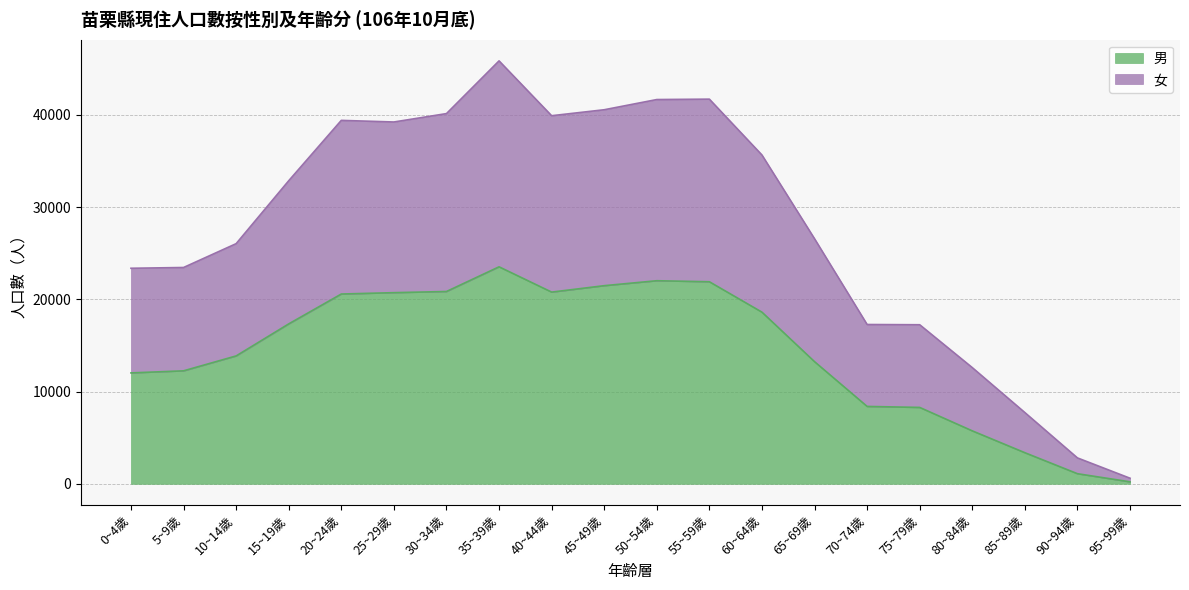

How many distinct data groups are displayed?

2